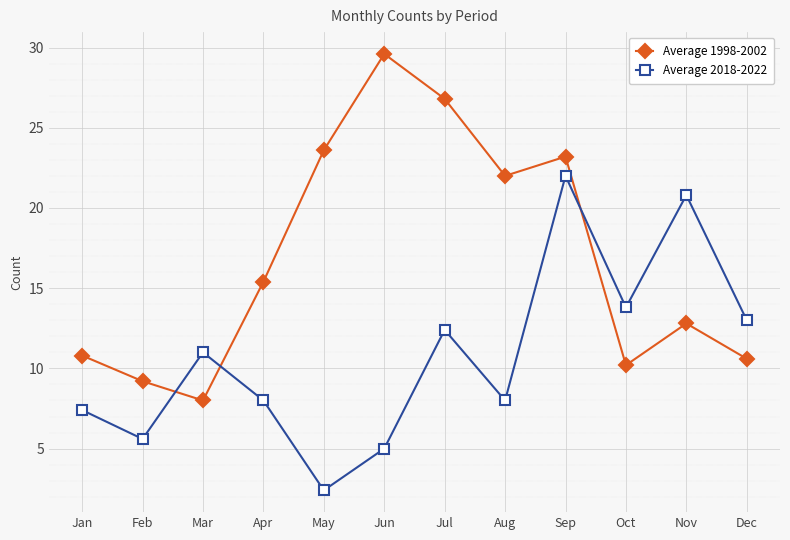

What is the sum of the Average 2018-2022 values at Apr and Dec?

21.0